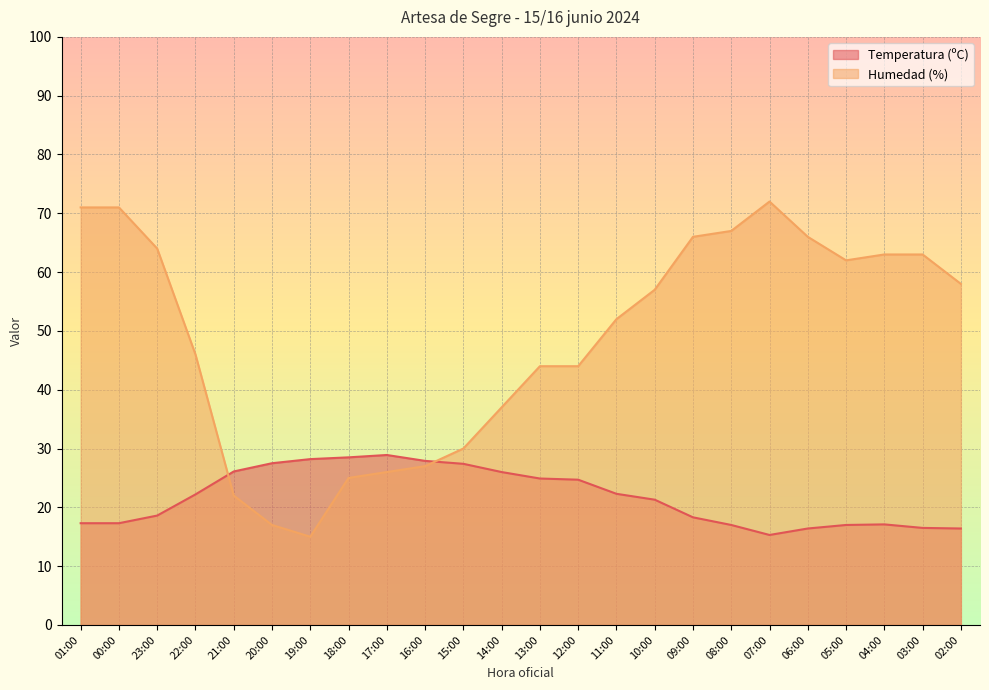

What is the difference between the Humedad (%) values at 13:00 and 18:00?

19.0